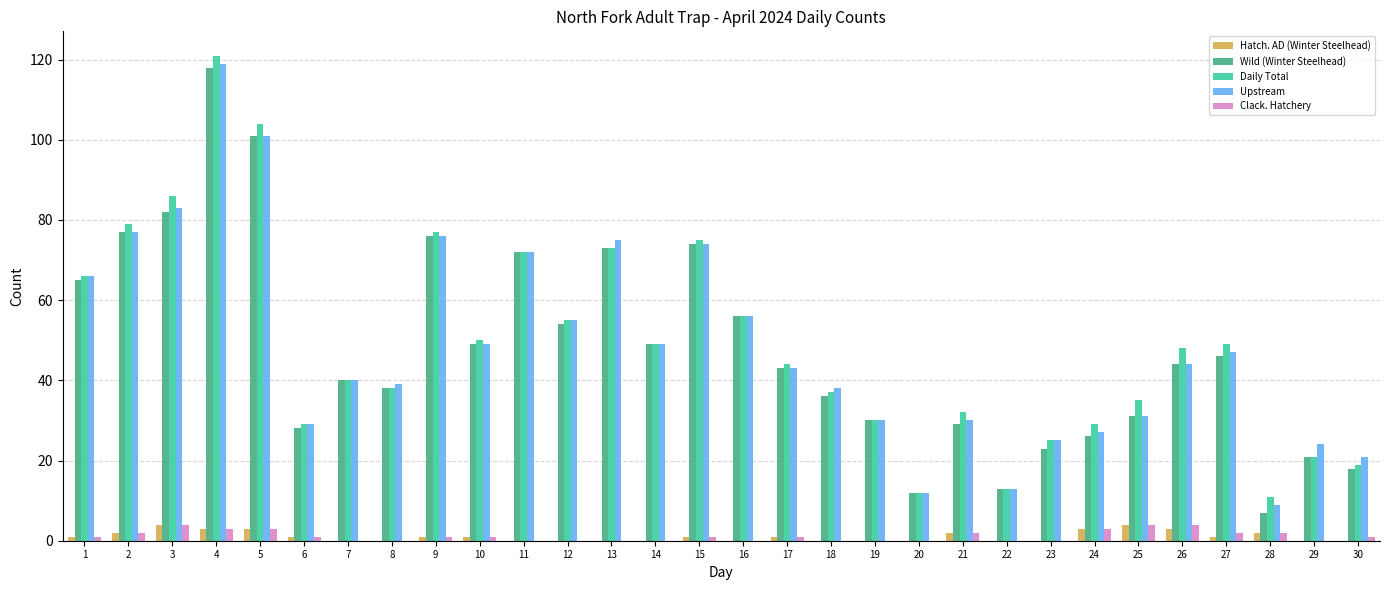

What is the sum of all Hatch. AD (Winter Steelhead) values?

33